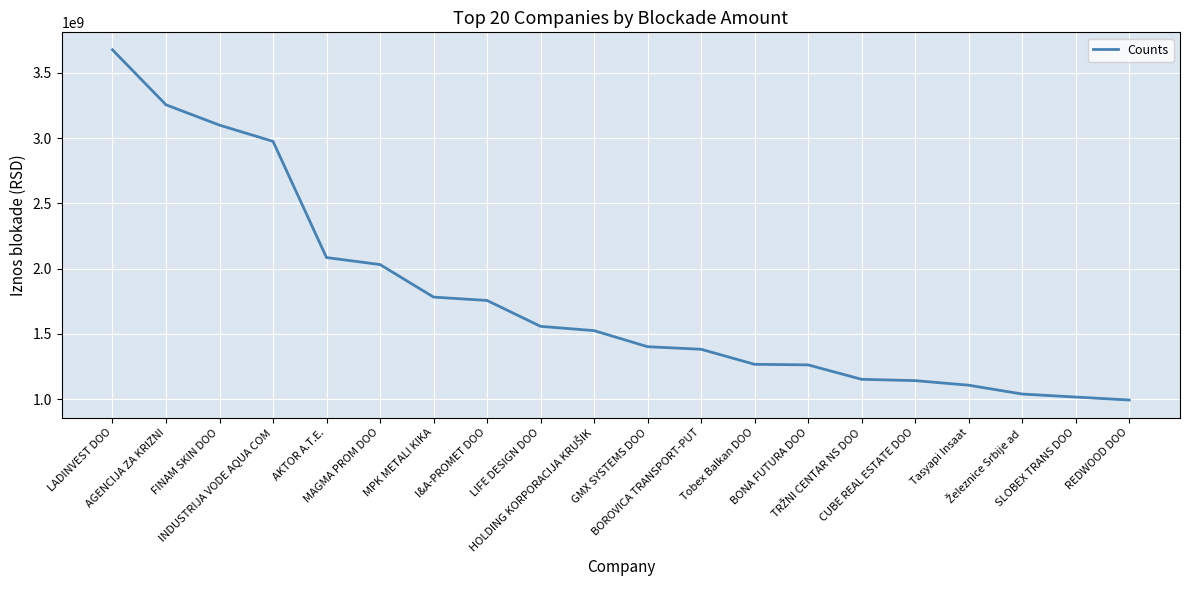

What is the greatest value displayed?

3676980000.1